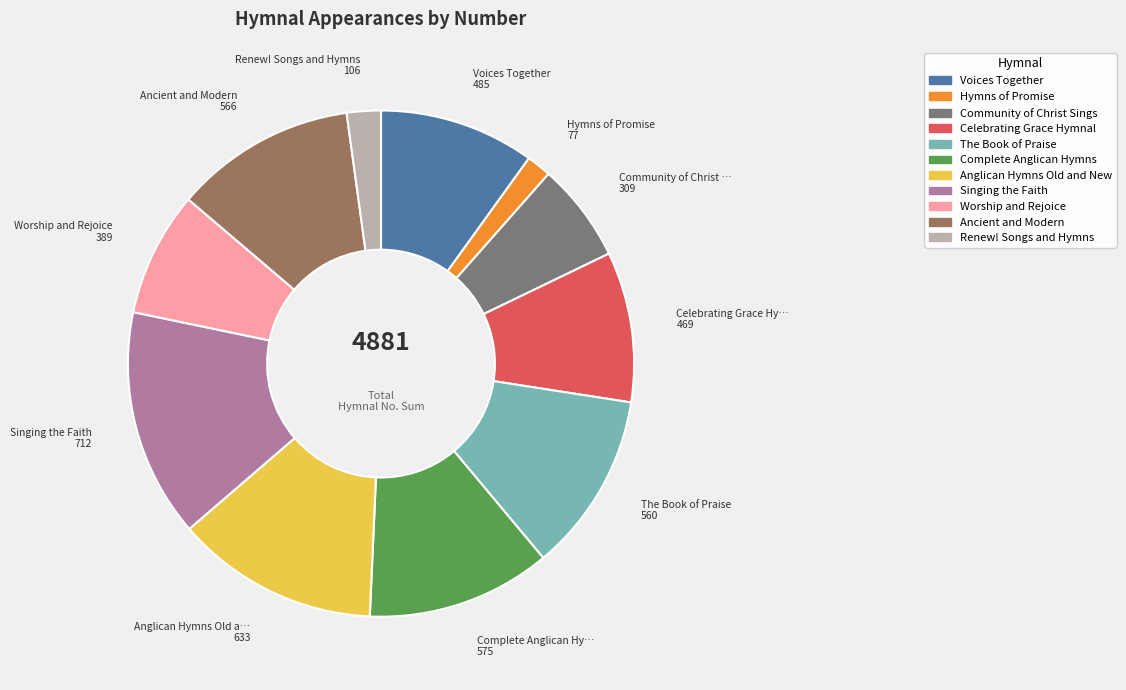

Approximately how many times larger is the value at Anglican Hymns Old and New compared to Singing the Faith?

0.9